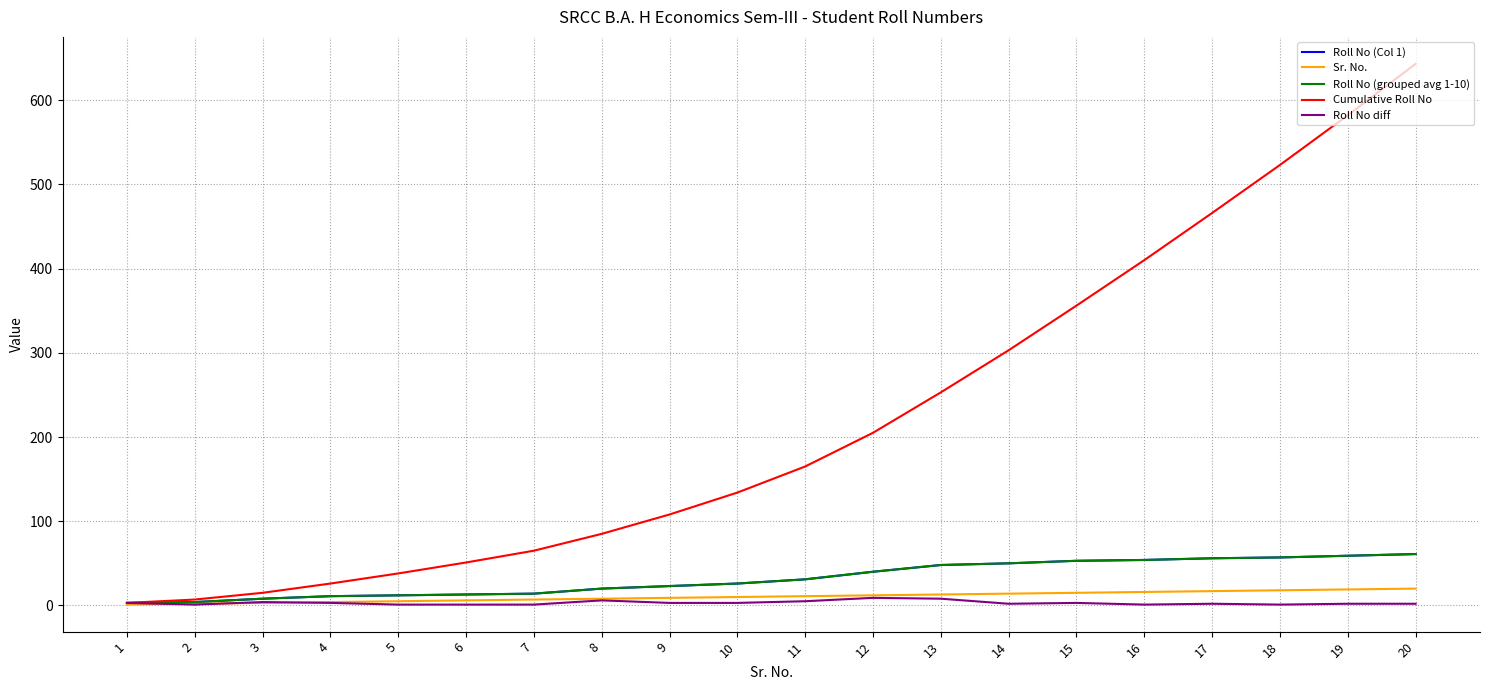

True or false: Sr. No. has more than 0 points higher than both neighbors.

False